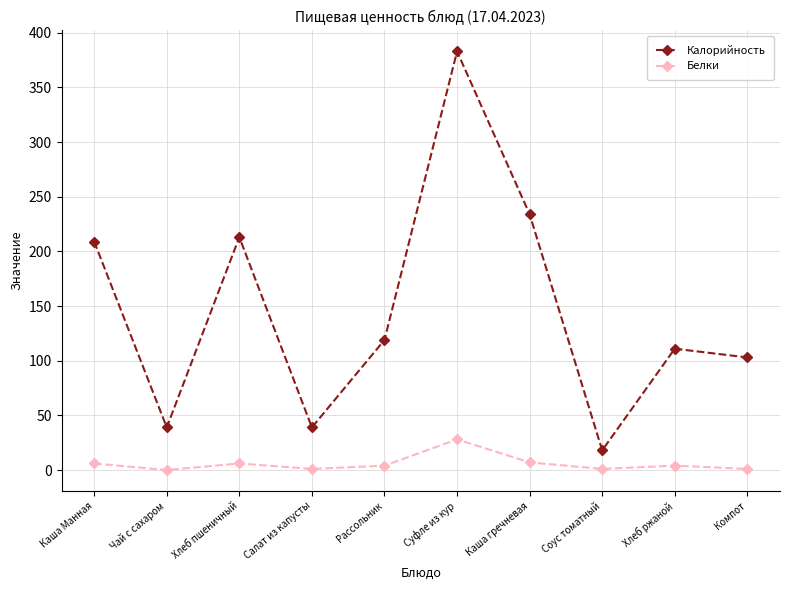

Is the value of Белки at Каша Манная greater than the value of Калорийность at Каша Манная?

No